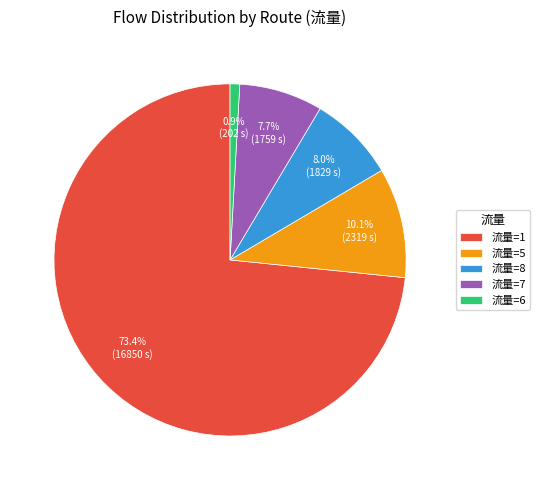

How many slices are in this pie chart?

5